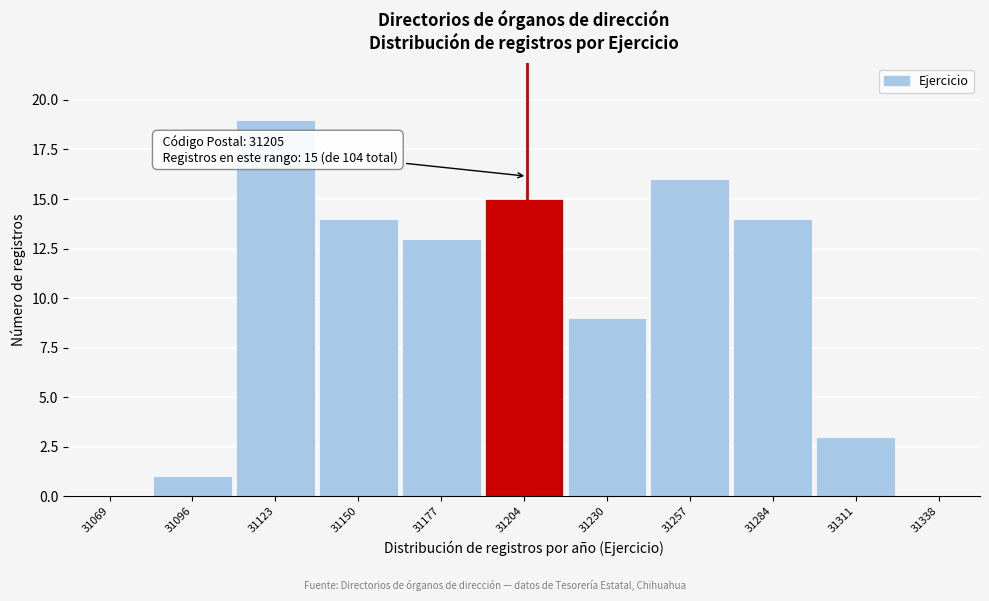

Over which range of the x-axis is the bar tallest?

31110 to 31135